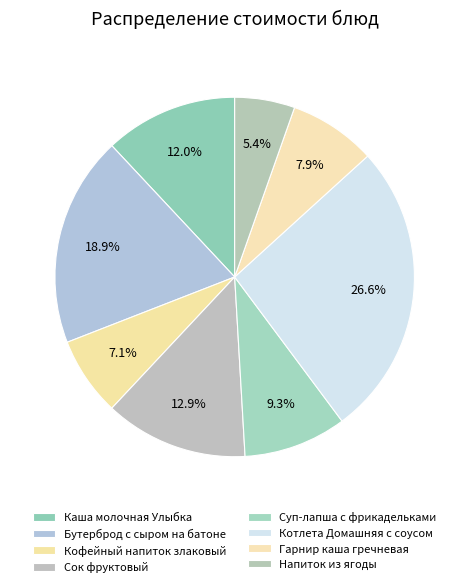

Which slice is the smallest?

Напиток из ягоды